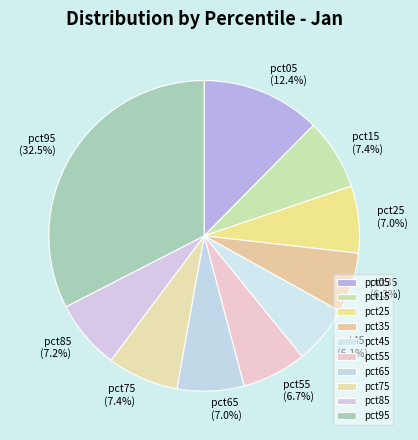

How many slices are in this pie chart?

10